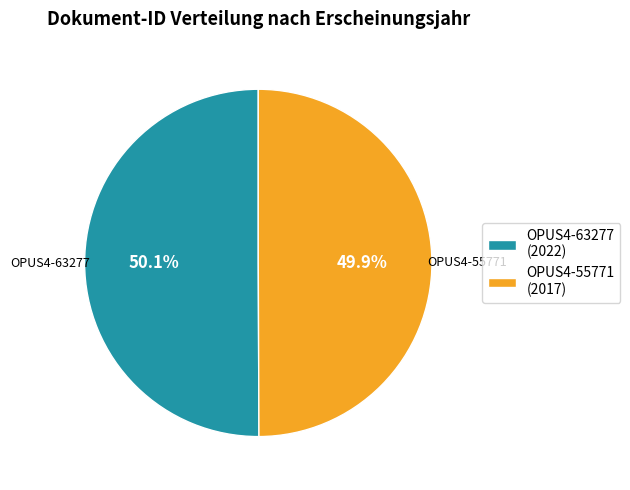

How many segments does this pie chart have?

2